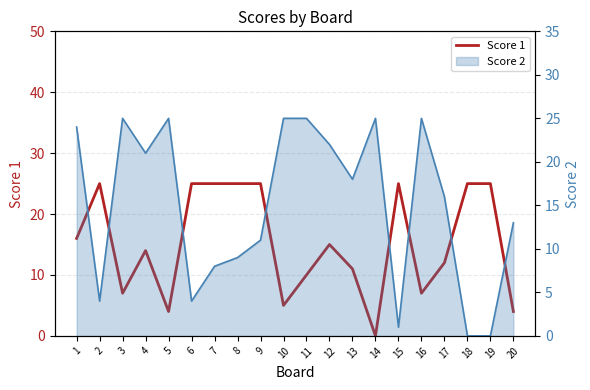

Between 19 and 13, which is larger?

19